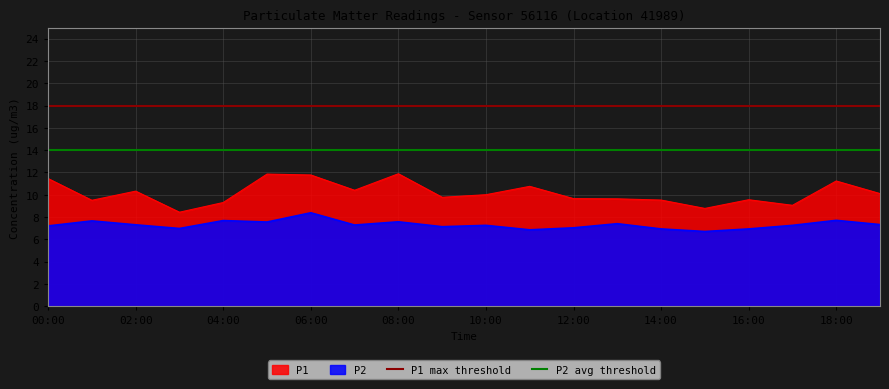

The value of P2 at 14:00 is 6.9. True or false?

True